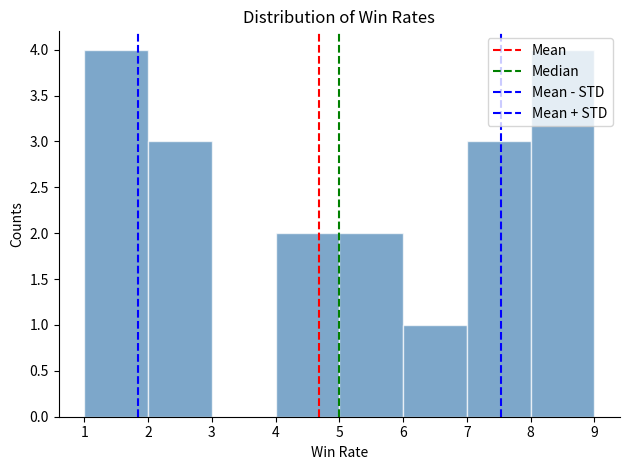

Reading left to right, transcribe this chart: for each bar, give the range it covers on the x-axis and its height. The values are not printed on the chart, so give them approximately, as read against the axis.

1 to 2: 4
2 to 3: 3
3 to 4: 0
4 to 5: 2
5 to 6: 2
6 to 7: 1
7 to 8: 3
8 to 9: 4